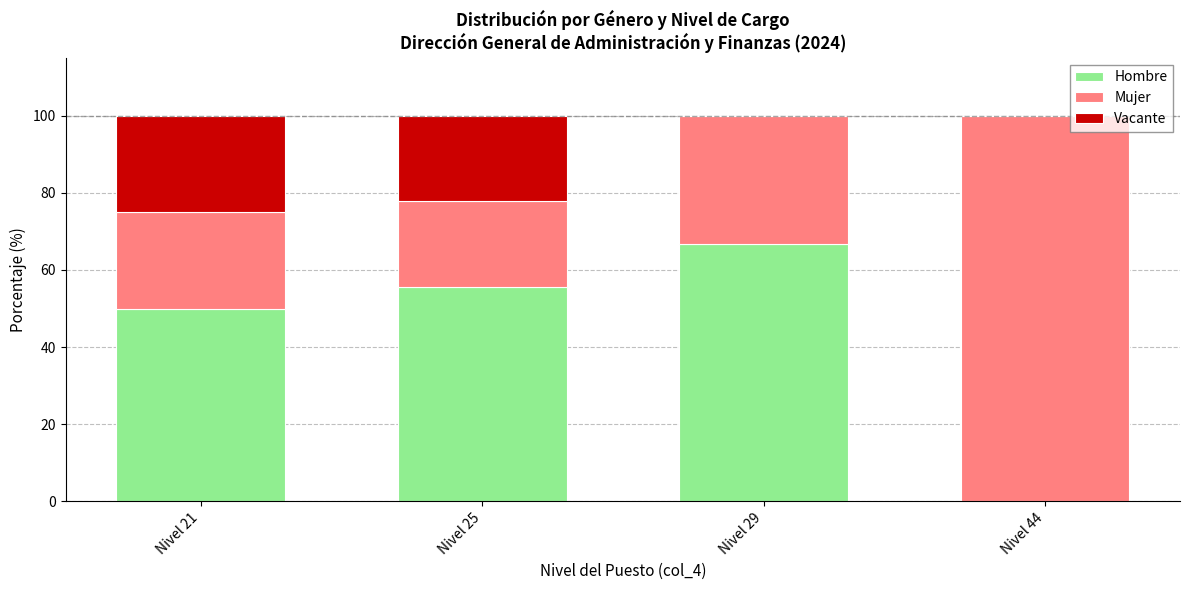

Reading left to right, what are the values for Hombre?

Nivel 21=50.0	Nivel 25=55.6	Nivel 29=66.7	Nivel 44=0.0